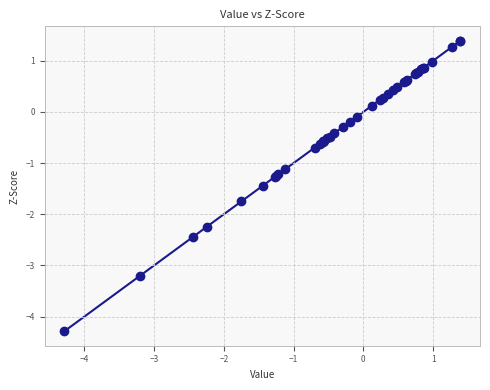

What Y value in the scatter plot is closest to -1?

-1.1